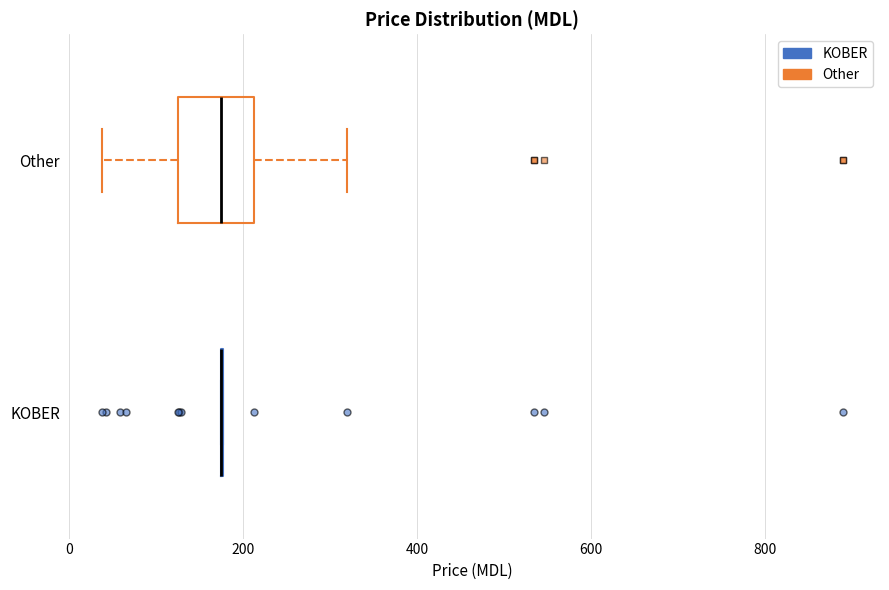

Reading bottom to top, transcribe this box plot: for each box, give where its median line is, the range the box spans, and where its two whiskers end, as read against the x-axis. The values are not printed on the chart, so give them approximately, as read against the axis.

KOBER: box collapsed to a line at 180, whiskers 180 to 180
Other: median 180, box 120 to 220, whiskers 40 to 320